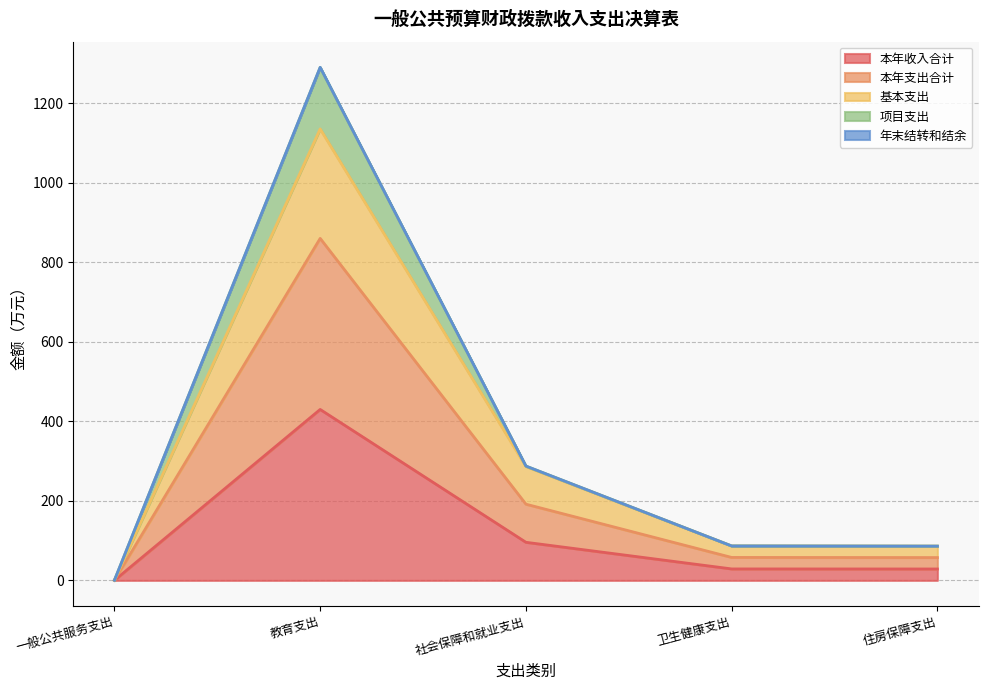

List the labels in order of 本年支出合计 value, smallest first.

一般公共服务支出, 住房保障支出, 卫生健康支出, 社会保障和就业支出, 教育支出